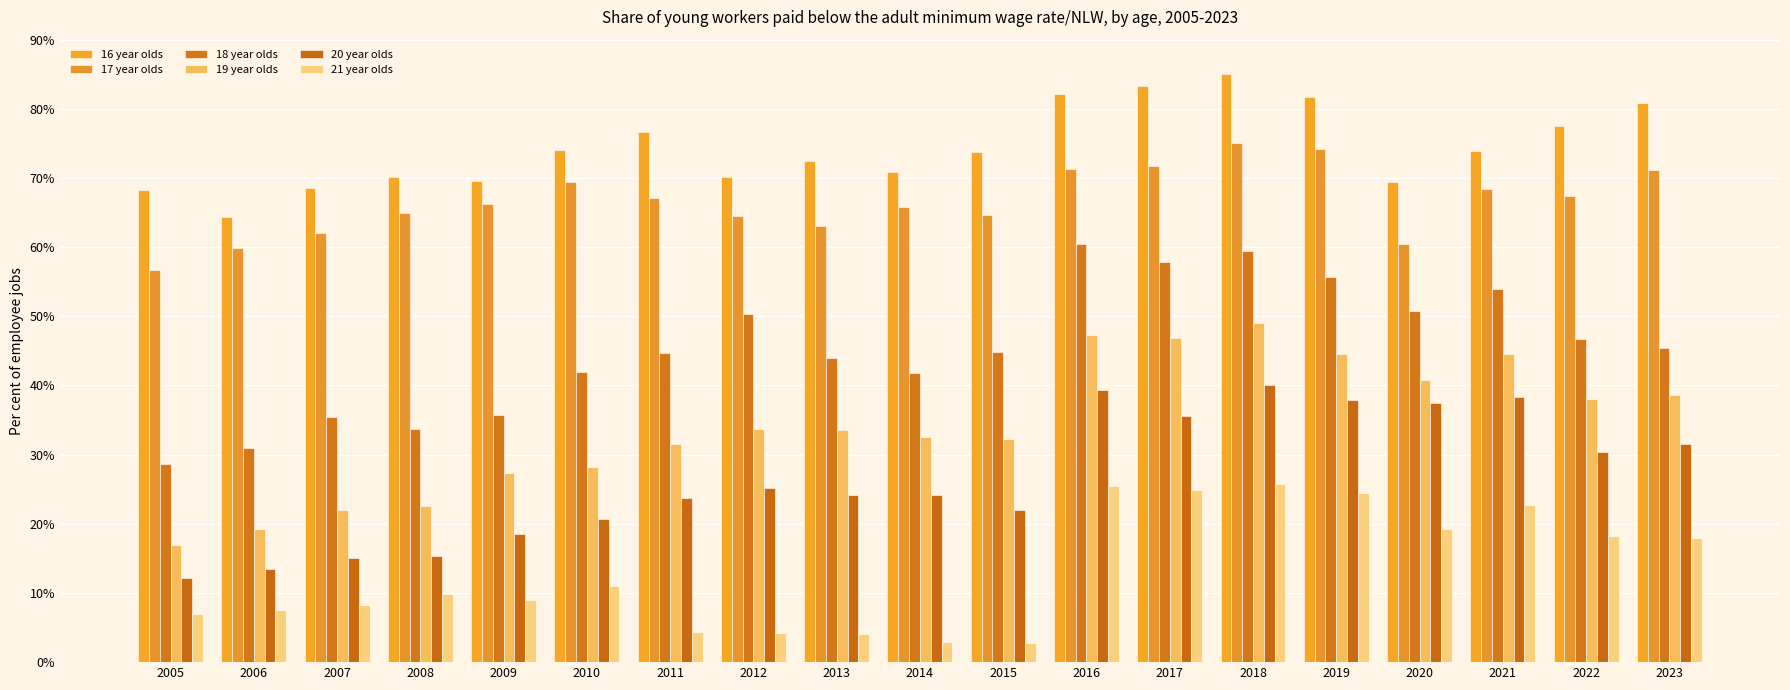

What are all the series names shown in the legend?

16 year olds, 17 year olds, 18 year olds, 19 year olds, 20 year olds, 21 year olds